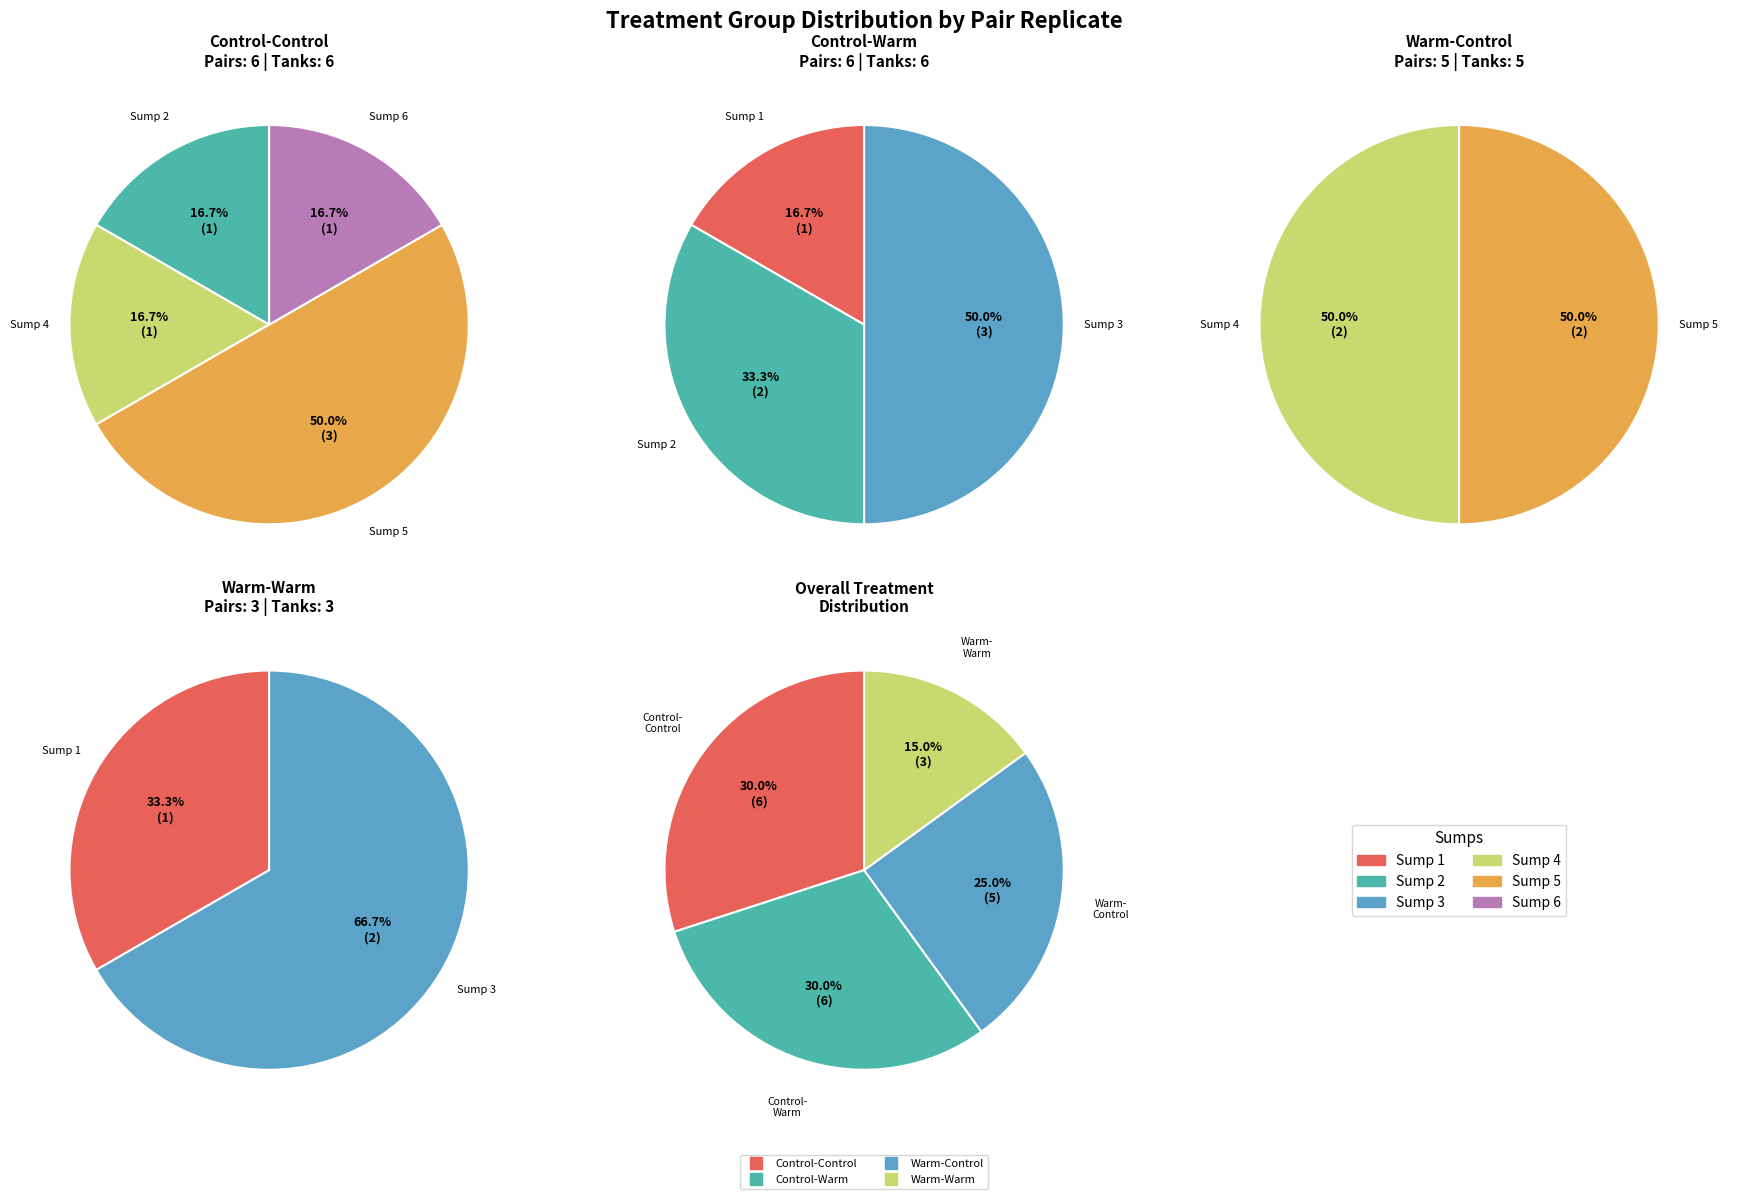

How many segments does this pie chart have?

4